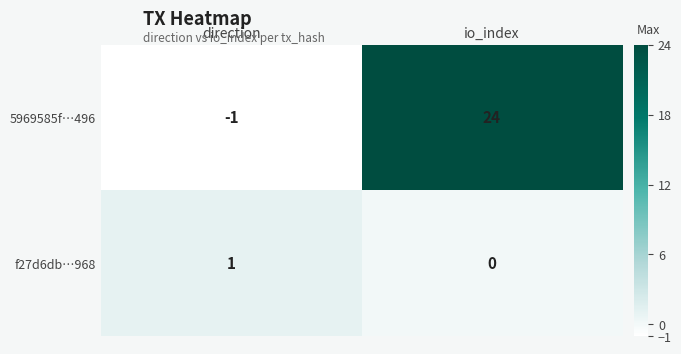

What is the smallest value displayed?

-1